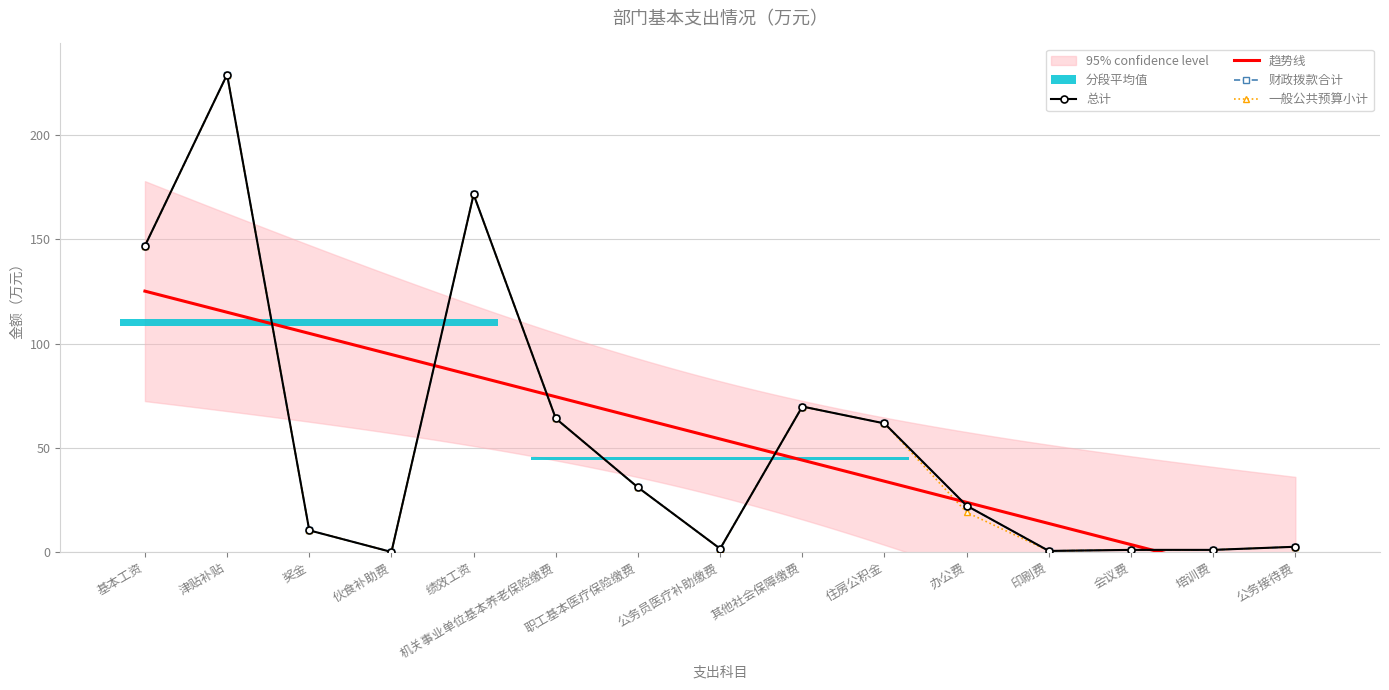

Reading left to right, what are all the values shown in this chart?

总计: 基本工资=146.9	津贴补贴=229.1	奖金=10.4	伙食补助费=0.0	绩效工资=171.6	机关事业单位基本养老保险缴费=64.1	职工基本医疗保险缴费=31.0	公务员医疗补助缴费=1.6	其他社会保障缴费=69.8	住房公积金=61.7	办公费=22.2	印刷费=0.5	会议费=1.0	培训费=1.0	公务接待费=2.5
财政拨款合计: 基本工资=146.9	津贴补贴=229.1	奖金=10.4	伙食补助费=0.0	绩效工资=171.6	机关事业单位基本养老保险缴费=64.1	职工基本医疗保险缴费=31.0	公务员医疗补助缴费=1.6	其他社会保障缴费=69.8	住房公积金=61.7	办公费=22.2	印刷费=0.5	会议费=1.0	培训费=1.0	公务接待费=2.5
一般公共预算小计: 基本工资=146.9	津贴补贴=229.1	奖金=10.4	伙食补助费=0.0	绩效工资=171.6	机关事业单位基本养老保险缴费=64.1	职工基本医疗保险缴费=31.0	公务员医疗补助缴费=1.6	其他社会保障缴费=69.8	住房公积金=61.7	办公费=19.0	印刷费=0.5	会议费=1.0	培训费=1.0	公务接待费=2.5